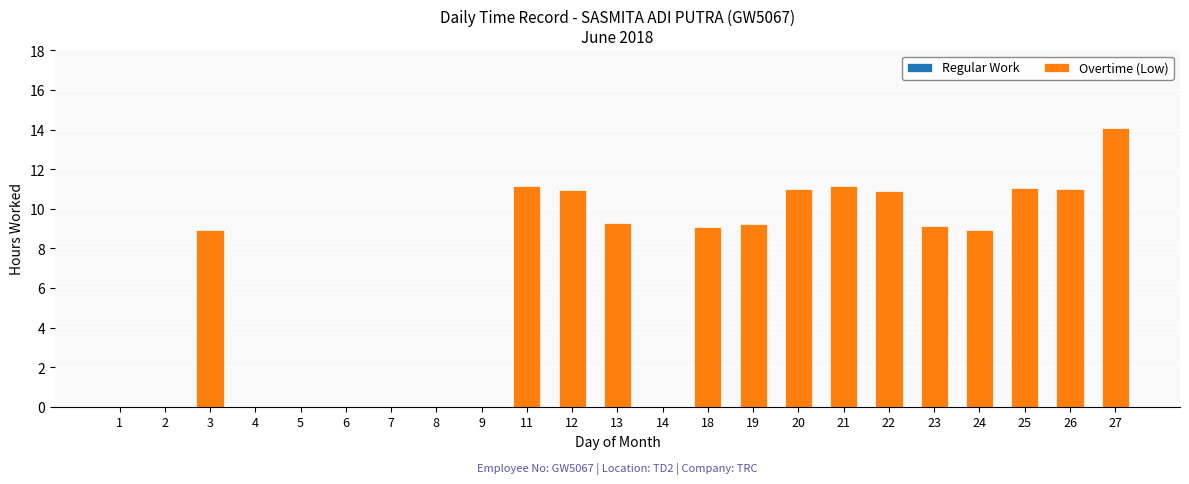

Between 24 and 26, which is larger?

26